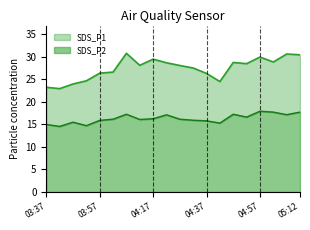

What is the value of the SDS_P2 point at the 13th from the left?

15.8